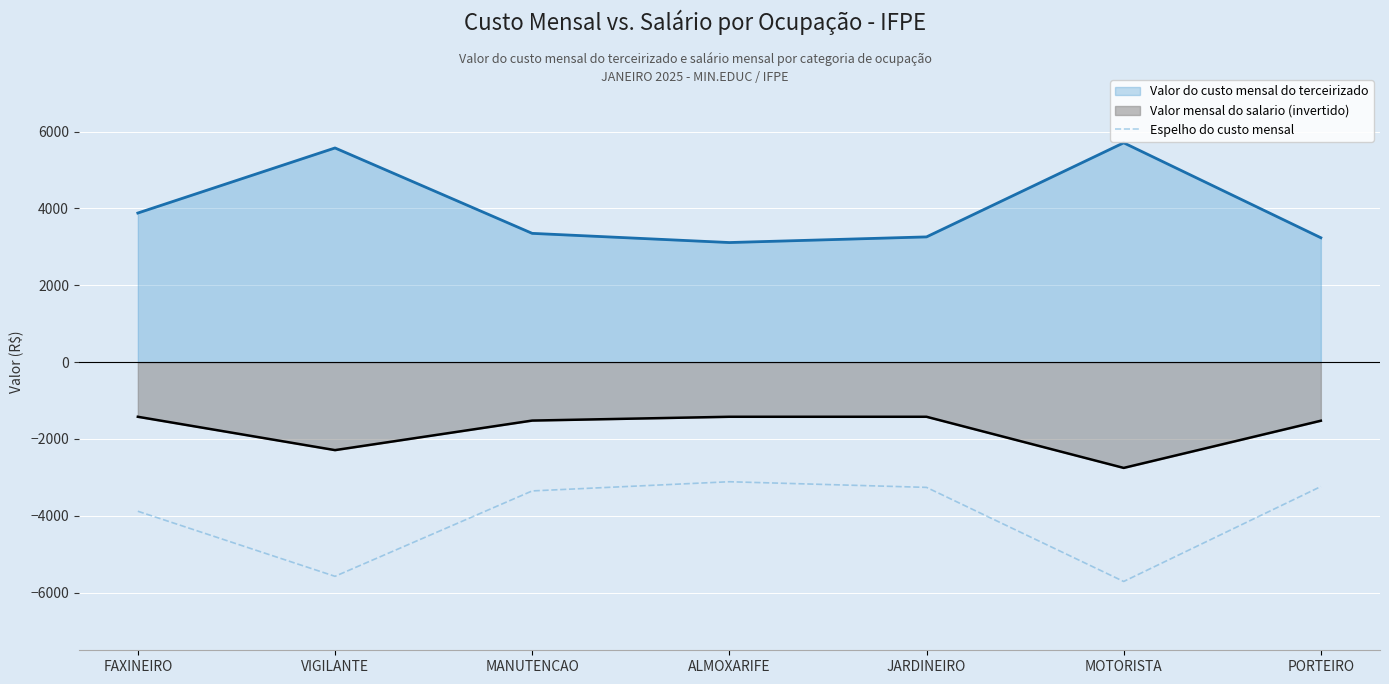

Rank the series at PORTEIRO from highest to lowest value.

Valor do custo mensal do terceirizado, Valor mensal do salario (invertido), Espelho do custo mensal